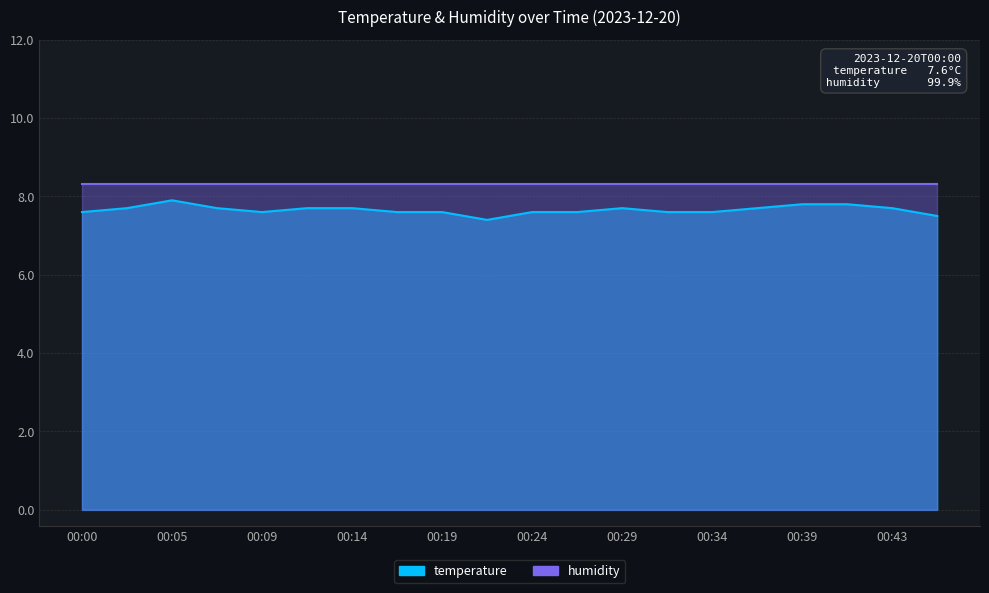

Reading left to right, list all the values displayed in this chart.

00:00=7.6	00:02=7.7	00:05=7.9	00:07=7.7	00:09=7.6	00:12=7.7	00:14=7.7	00:17=7.6	00:19=7.6	00:22=7.4	00:24=7.6	00:26=7.6	00:29=7.7	00:31=7.6	00:34=7.6	00:36=7.7	00:39=7.8	00:41=7.8	00:43=7.7	00:46=7.5